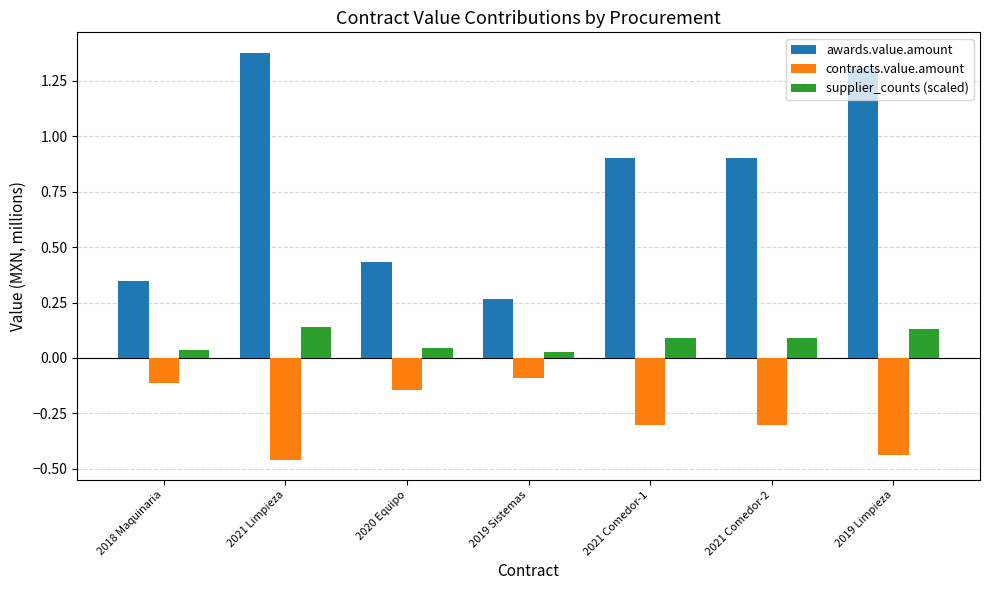

Rank the series by their average value, from highest to lowest.

awards.value.amount, supplier_counts (scaled), contracts.value.amount